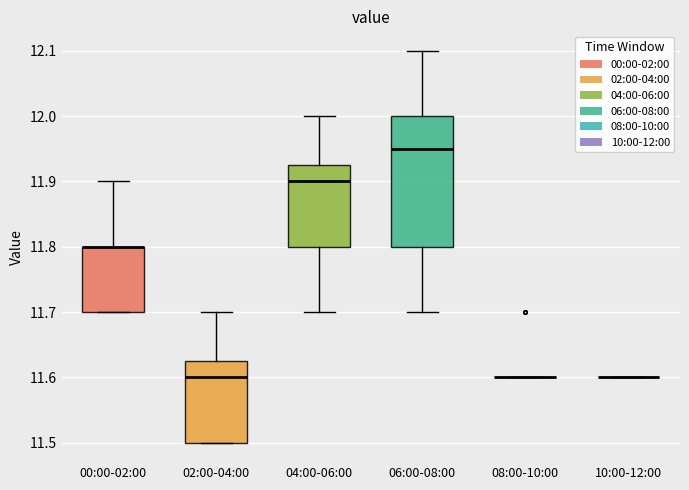

Reading left to right, transcribe this box plot: for each box, give where its median line is, the range the box spans, and where its two whiskers end, as read against the y-axis. The values are not printed on the chart, so give them approximately, as read against the axis.

00:00-02:00: median 11.80 (drawn on the box's upper edge), box 11.70 to 11.80, whiskers 11.70 to 11.90
02:00-04:00: median 11.60, box 11.50 to 11.63, whiskers 11.50 to 11.70
04:00-06:00: median 11.90, box 11.80 to 11.93, whiskers 11.70 to 12.00
06:00-08:00: median 11.95, box 11.80 to 12.00, whiskers 11.70 to 12.10
08:00-10:00: box collapsed to a line at 11.60, whiskers 11.60 to 11.60
10:00-12:00: box collapsed to a line at 11.60, whiskers 11.60 to 11.60